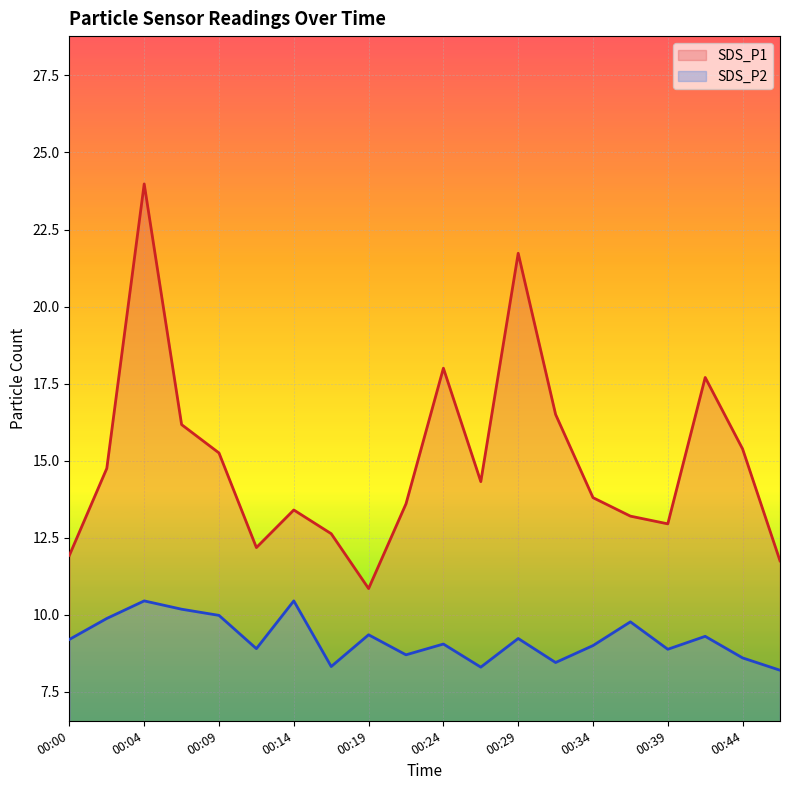

What is the maximum value shown in the chart?

24.0